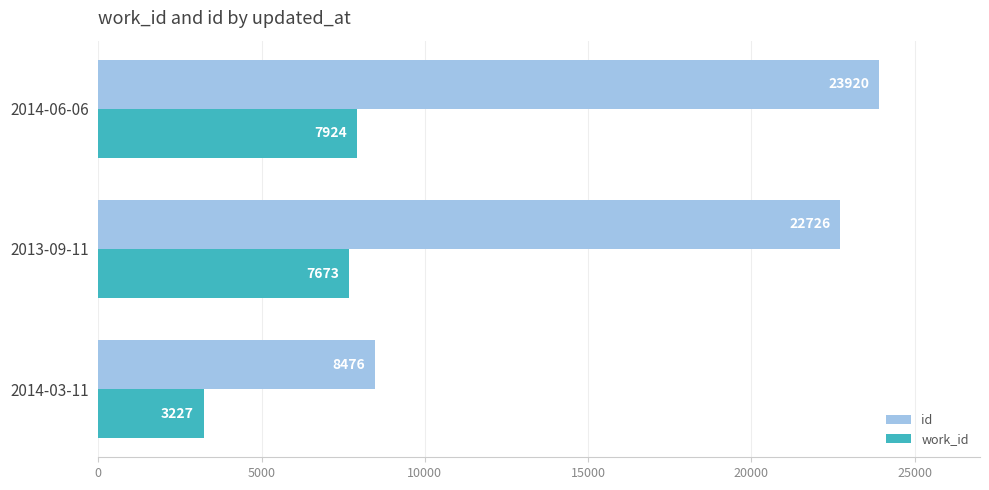

True or false: id has a value of 13744 at 2014-03-11.

False